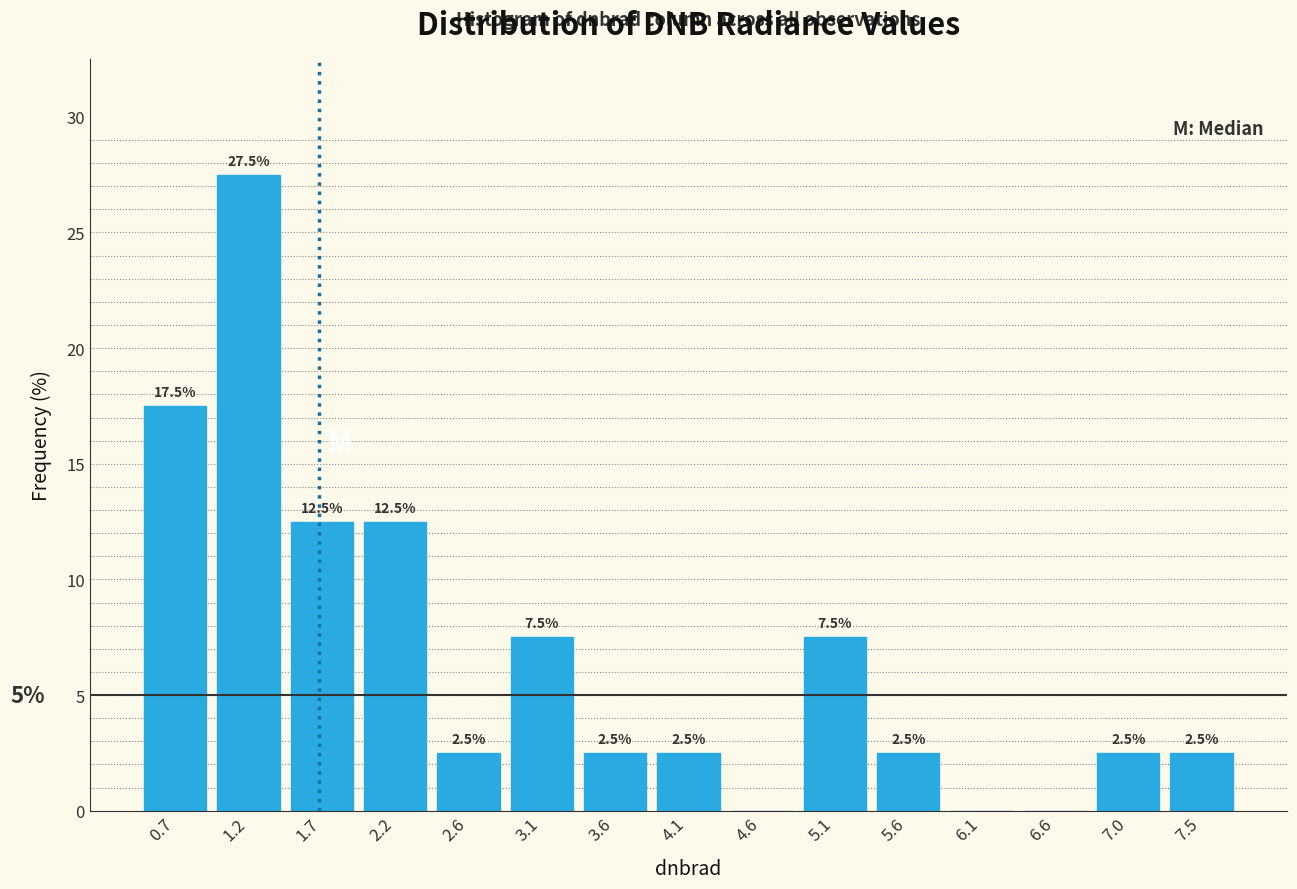

Which range on the x-axis has the tallest bar?

0.95 to 1.45